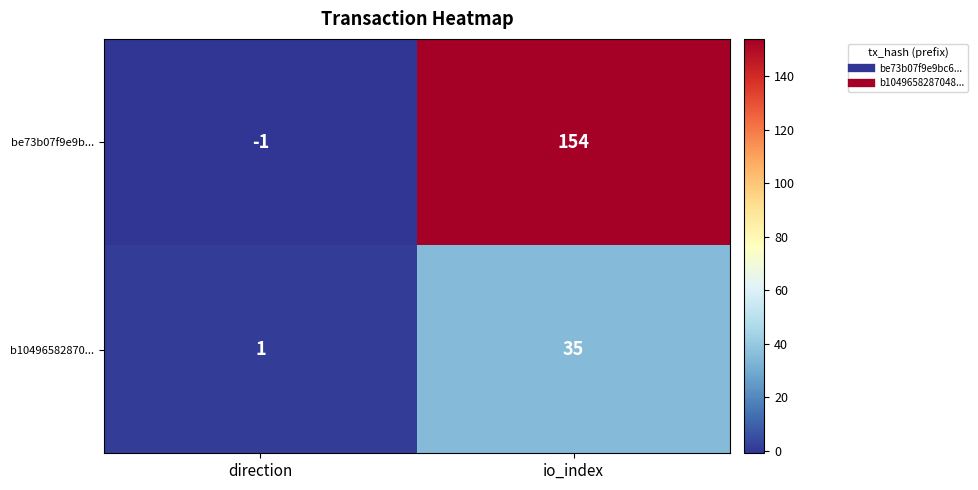

What is the spread (max minus min) of values at io_index?

119